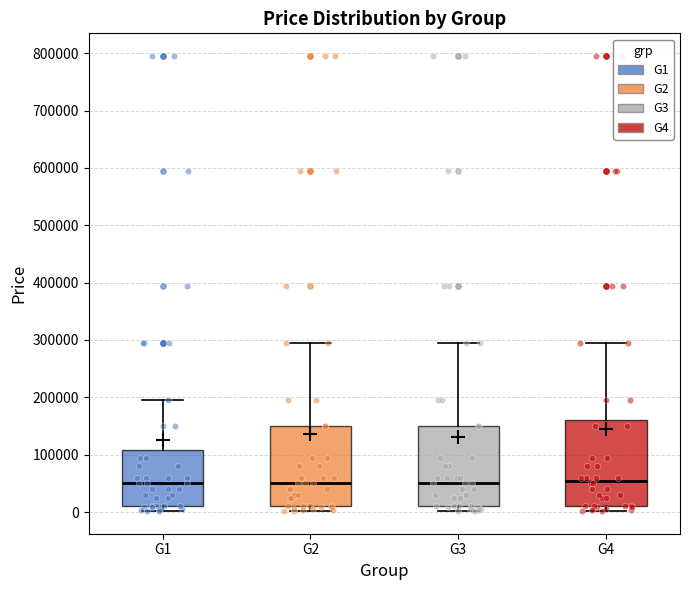

Which box is the tallest, from its lower edge to its upper edge?

G4